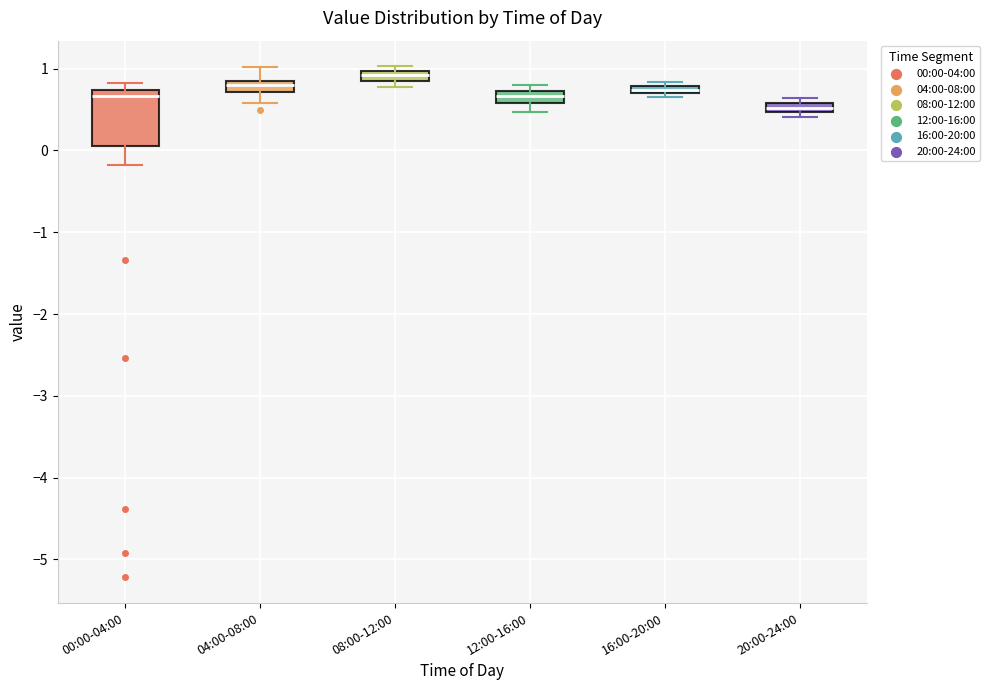

Where is the lower edge of the box for 16:00-20:00 on the y-axis? The values are not printed on the chart, so give them approximately, as read against the axis.

0.7